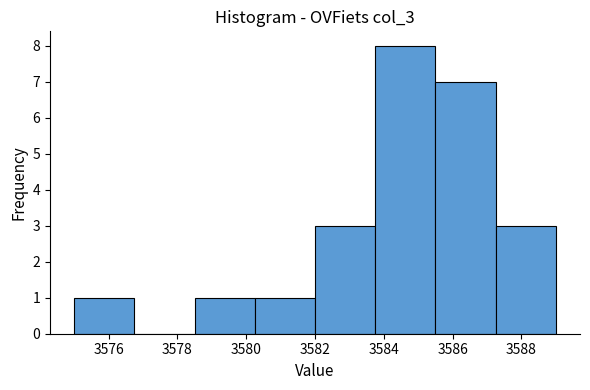

Reading left to right, list every bar in this chart as the range it spans on the x-axis followed by its height. Neither the bar edges nor the heights are printed on the chart, so give them approximately, as read against the axes.

3575.00 to 3576.75: 1
3576.75 to 3578.50: 0
3578.50 to 3580.25: 1
3580.25 to 3582.00: 1
3582.00 to 3583.75: 3
3583.75 to 3585.50: 8
3585.50 to 3587.25: 7
3587.25 to 3589.00: 3